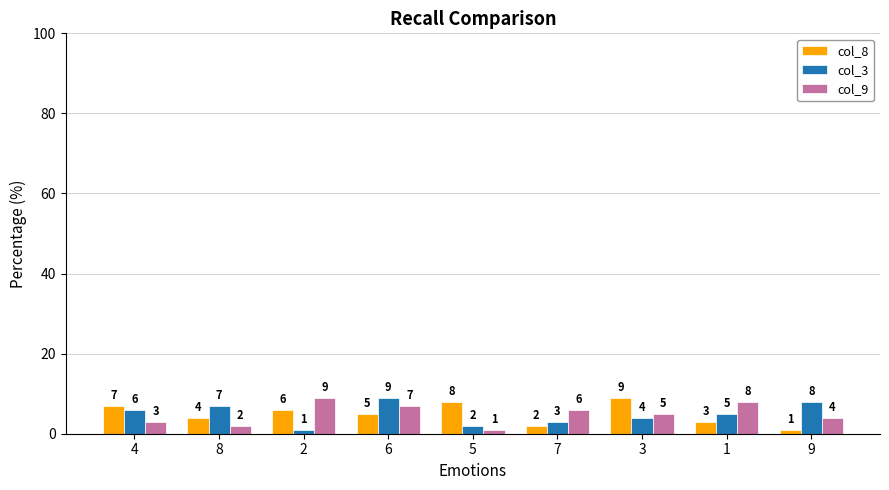

Reading left to right, extract all data points from this chart.

col_8: 7	4	6	5	8	2	9	3	1
col_3: 6	7	1	9	2	3	4	5	8
col_9: 3	2	9	7	1	6	5	8	4